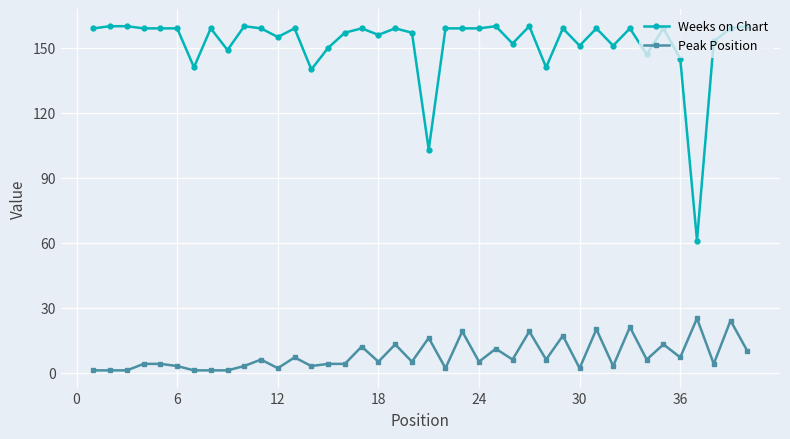

Reading left to right, transcribe all the data shown in this chart.

Weeks on Chart: 159	160	160	159	159	159	141	159	149	160	159	155	159	140	150	157	159	156	159	157	103	159	159	159	160	152	160	141	159	151	159	151	159	147	159	145	61	153	159	160
Peak Position: 1	1	1	4	4	3	1	1	1	3	6	2	7	3	4	4	12	5	13	5	16	2	19	5	11	6	19	6	17	2	20	3	21	6	13	7	25	4	24	10